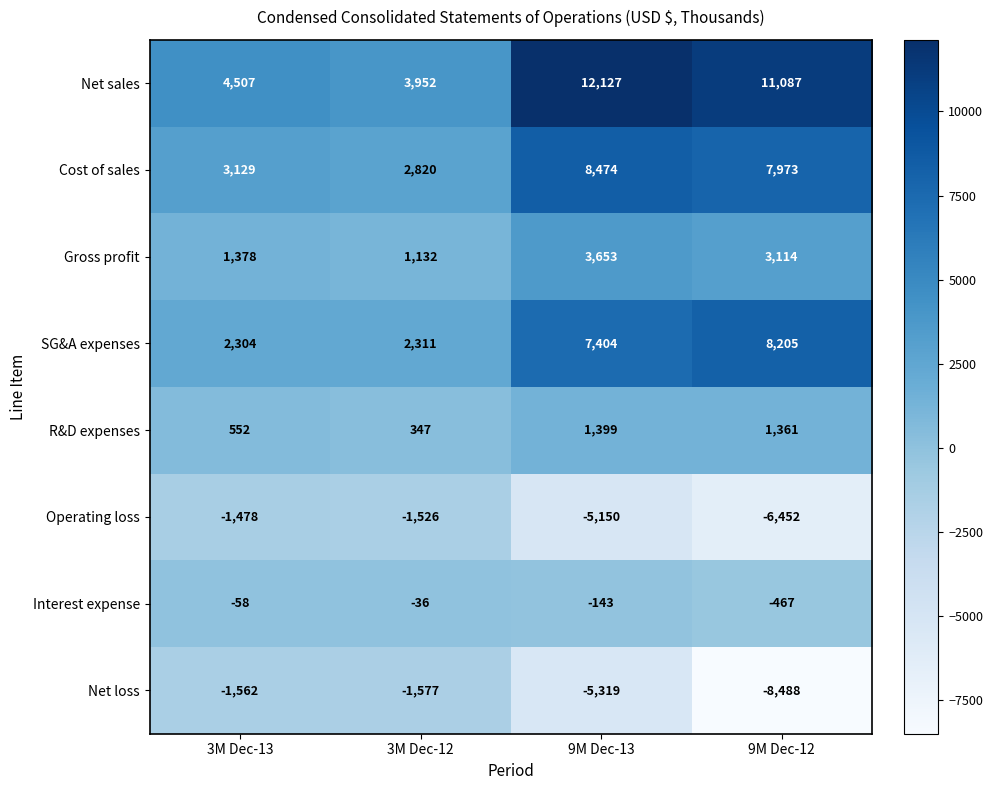

What is the difference between the maximum and minimum values in the SG&A expenses series?

5901